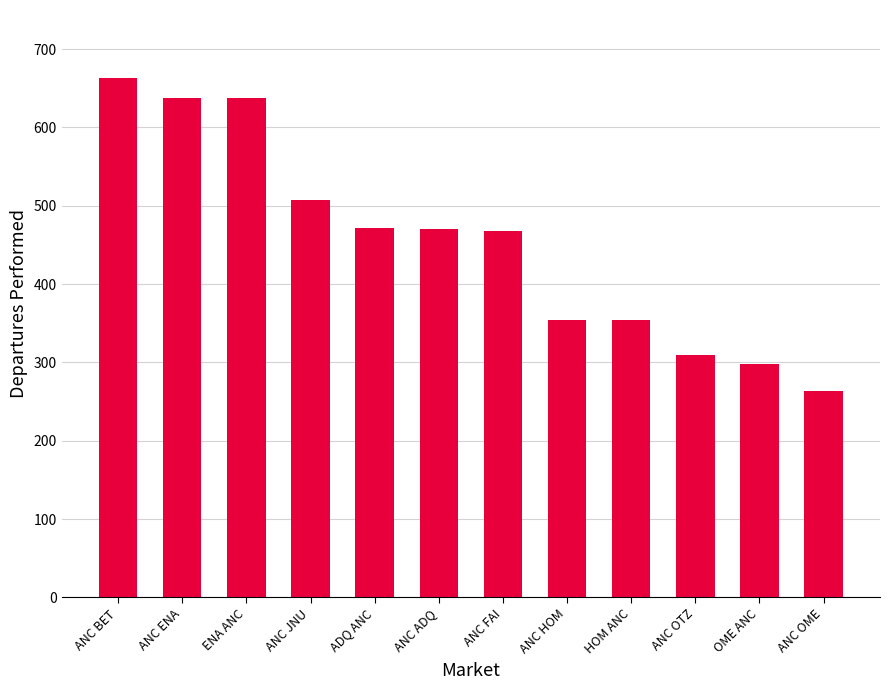

The chart shows a value of 468 at ANC FAI. True or false?

True